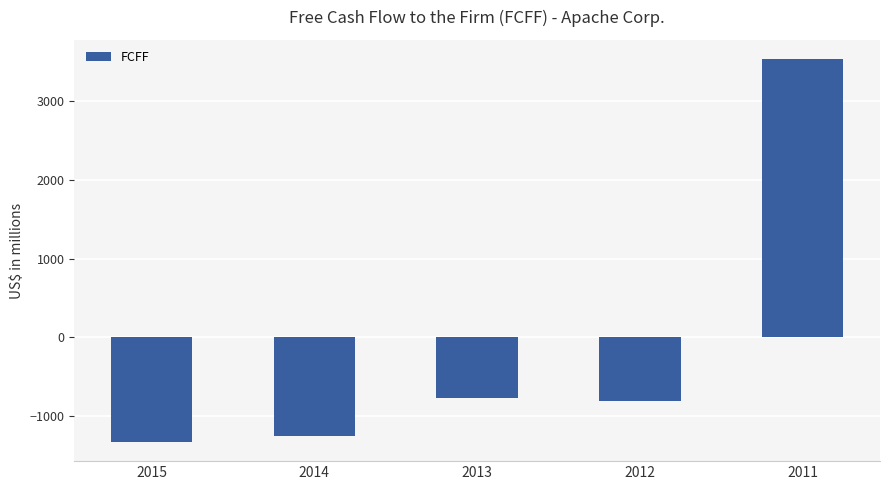

Is it true that the value at 2013 is -771?

True